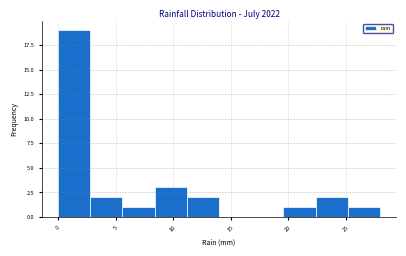

Reading left to right, transcribe this chart: for each bar, give the range it covers on the x-axis and its height. Neither the bar edges nor the heights are printed on the chart, so give them approximately, as read against the axes.

0.0 to 2.8: 19
2.8 to 5.6: 2
5.6 to 8.4: 1
8.4 to 11.2: 3
11.2 to 14.0: 2
14.0 to 16.8: 0
16.8 to 19.6: 0
19.6 to 22.4: 1
22.4 to 25.2: 2
25.2 to 28.0: 1